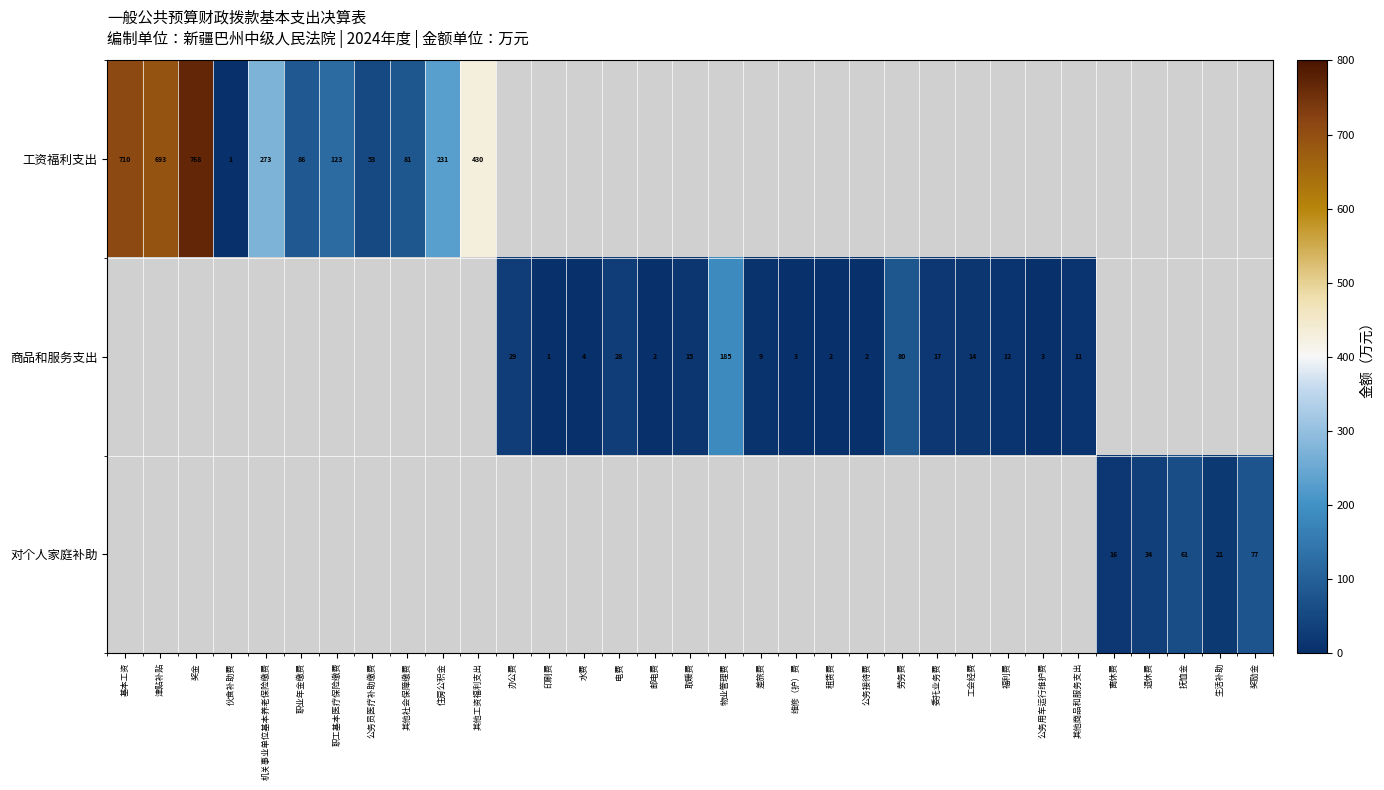

What is the approximate value of 工资福利支出 at 住房公积金?

231.2